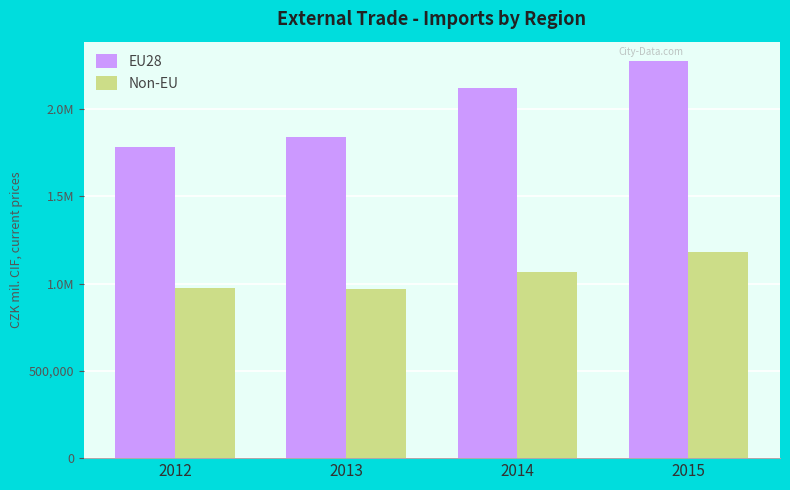

What are all the series names shown in the legend?

EU28, Non-EU